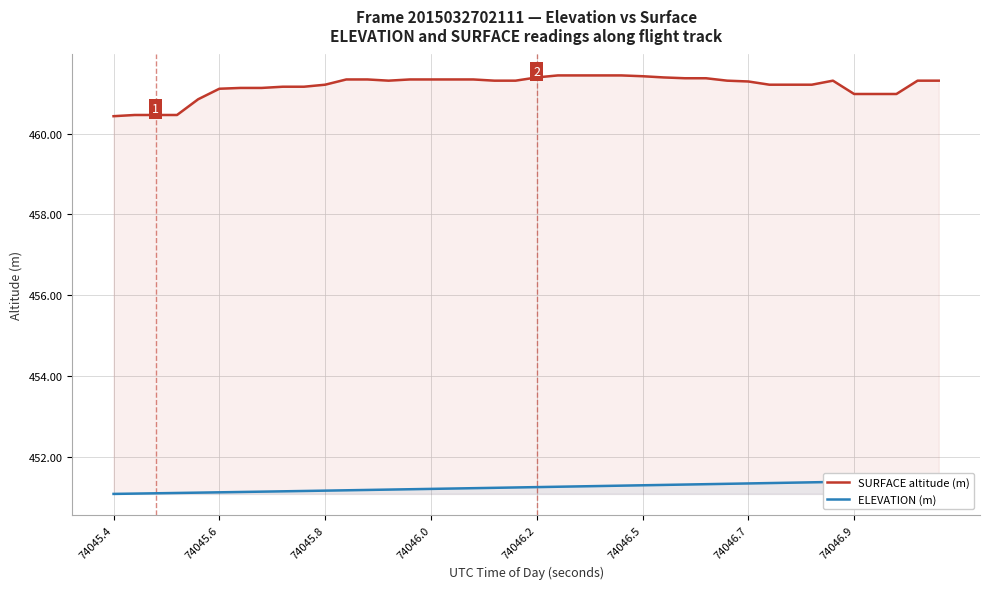

Is it true that ELEVATION (m) equals 599.4 at 8?

False